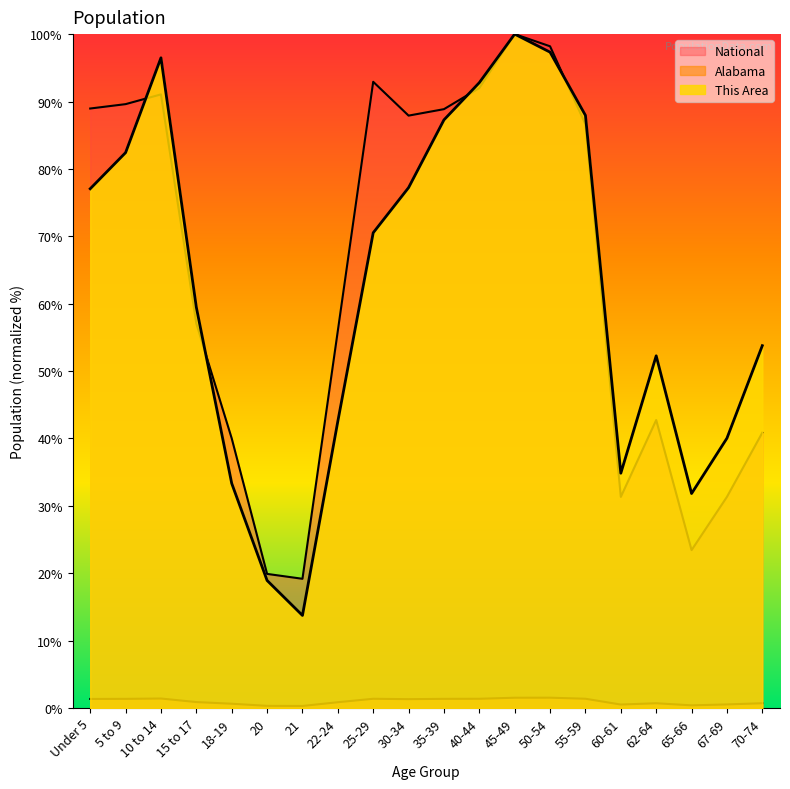

The Alabama series shows 0.3 at 21. True or false?

True